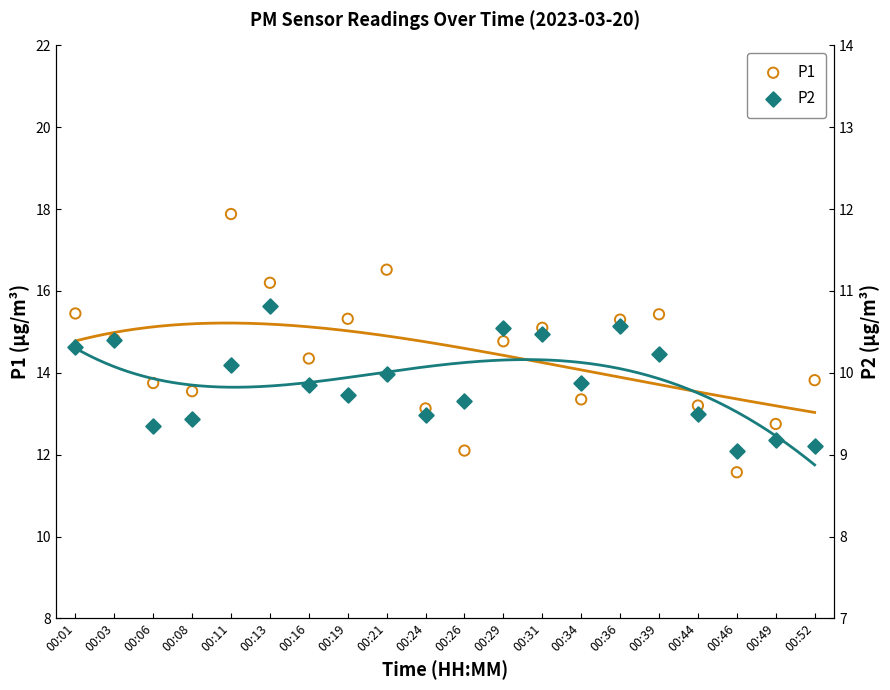

Is the value of P2 at 00:26 greater than the value of P1 at 00:08?

No